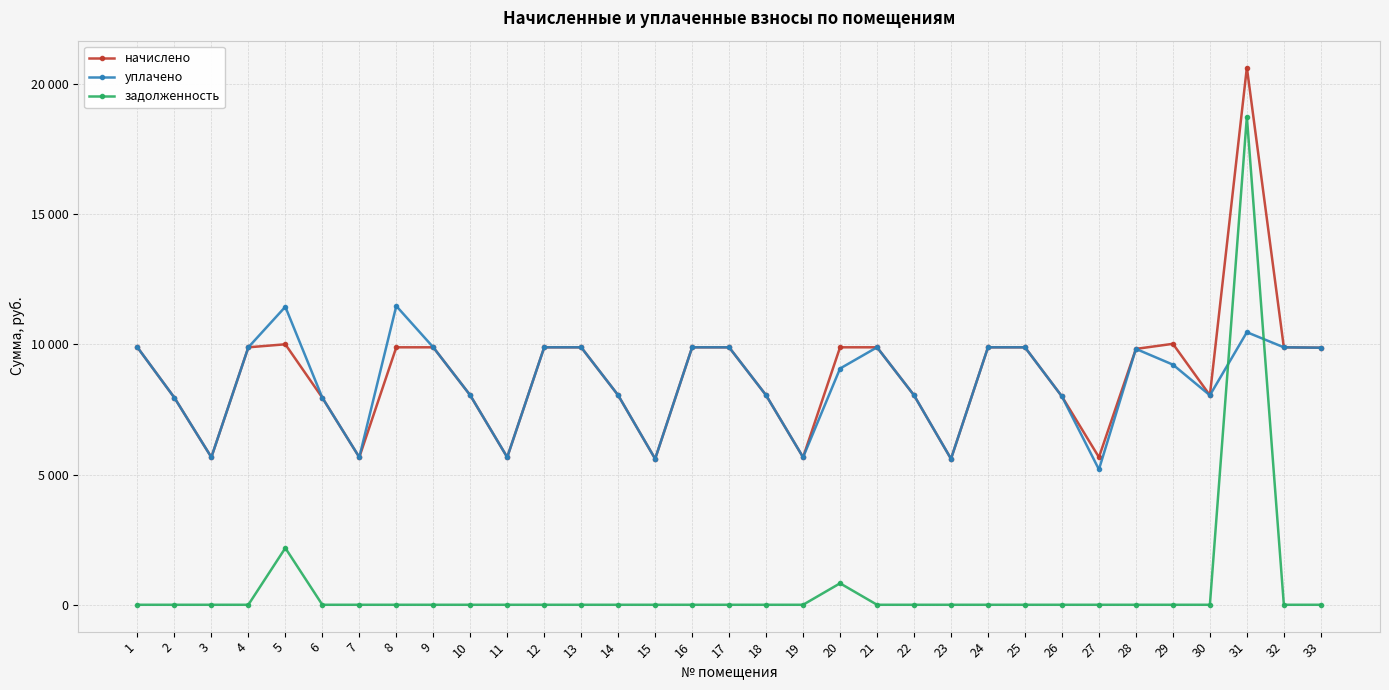

Rank the series at 4 from lowest to highest value.

задолженность, начислено, уплачено